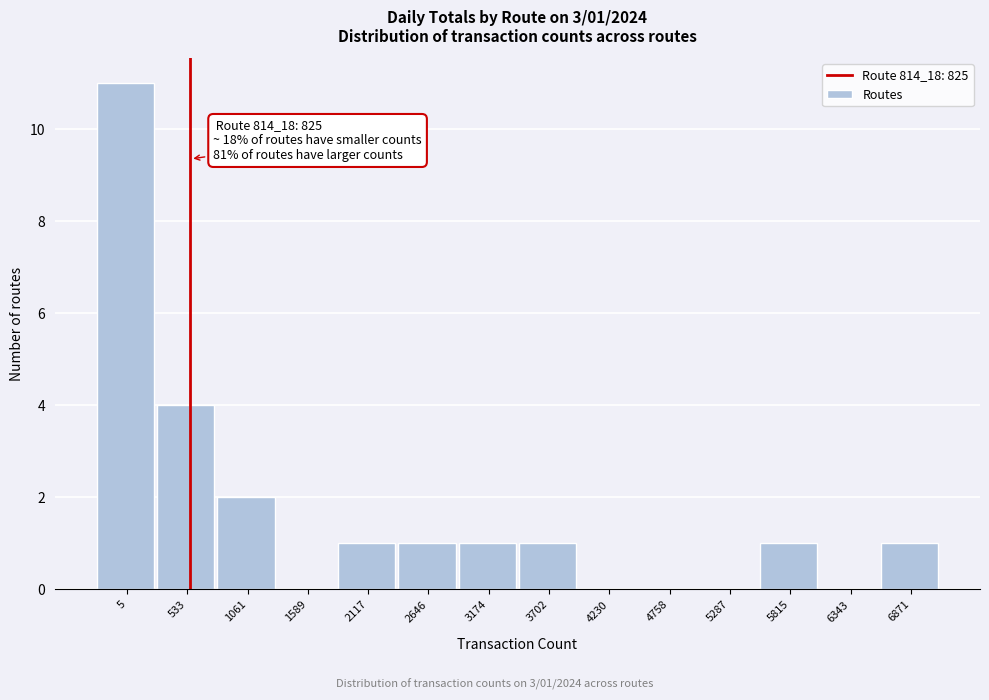

Reading left to right, transcribe all the data shown in this chart.

5=11	533=4	1061=2	1589=0	2117=1	2646=1	3174=1	3702=1	4230=0	4758=0	5287=0	5815=1	6343=0	6871=1